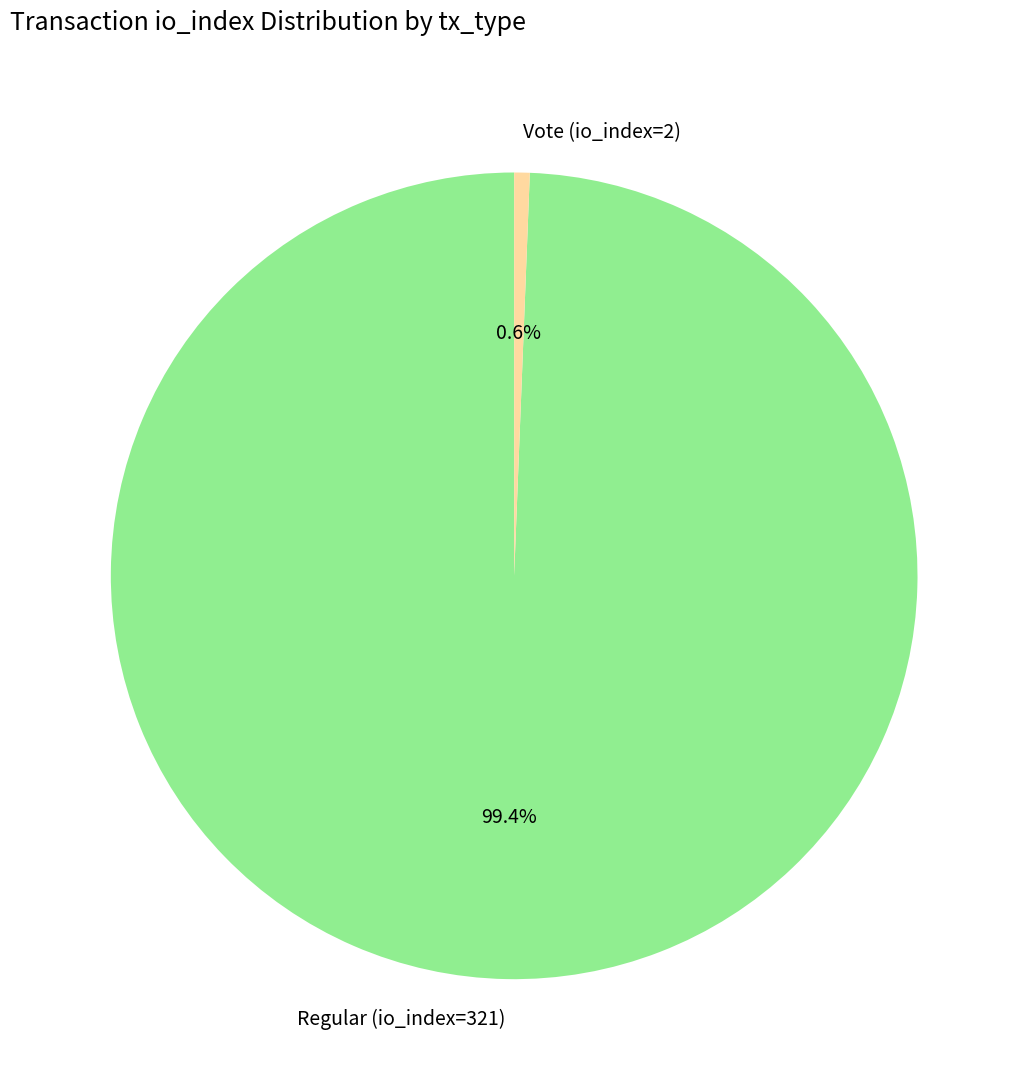

Does Vote (io_index=2) represent more than half of the total?

No